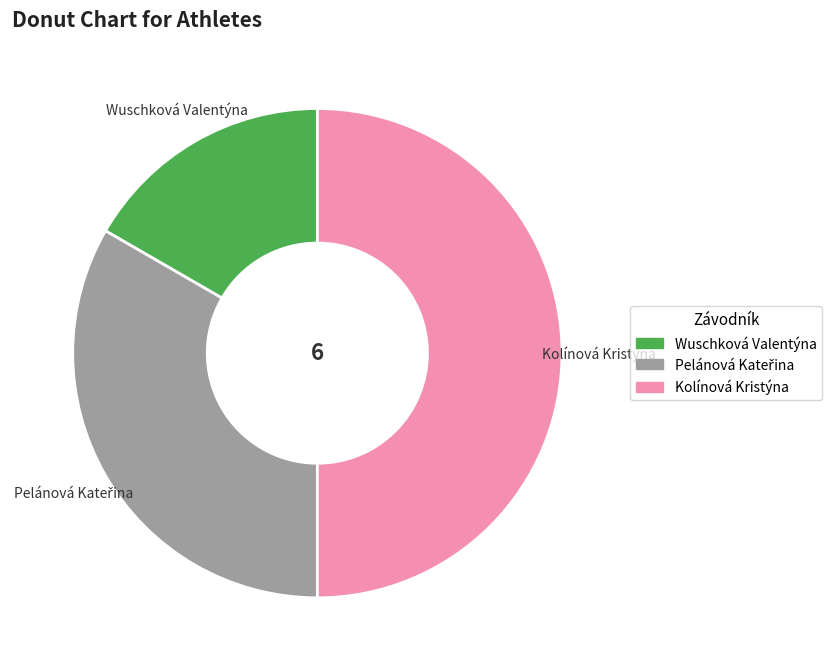

Is it true that Wuschková Valentýna is 11% of the pie?

False